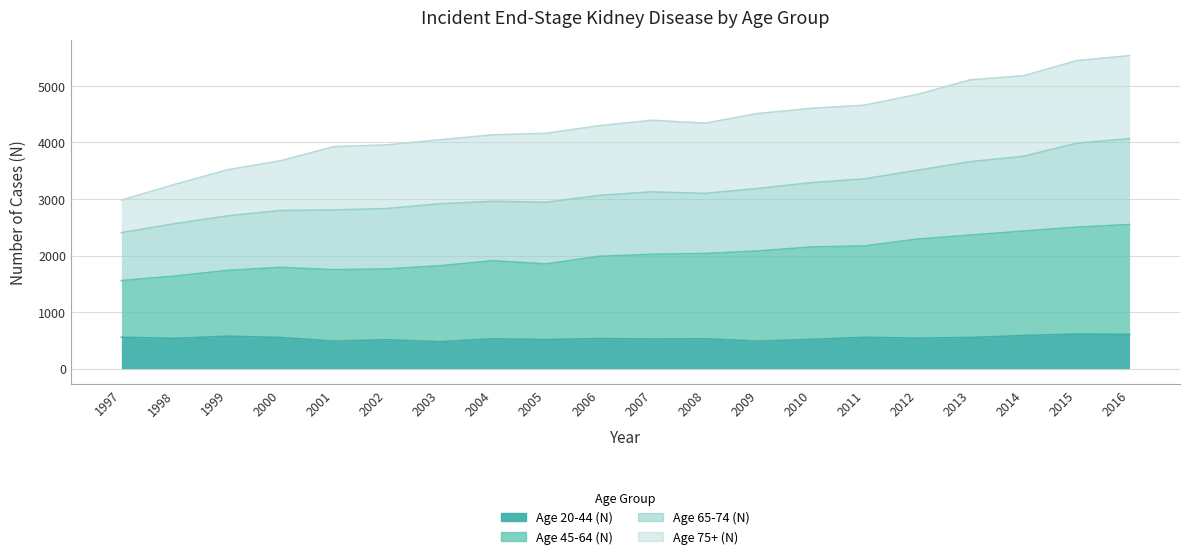

At how many categories does at least one series exceed 734?

20